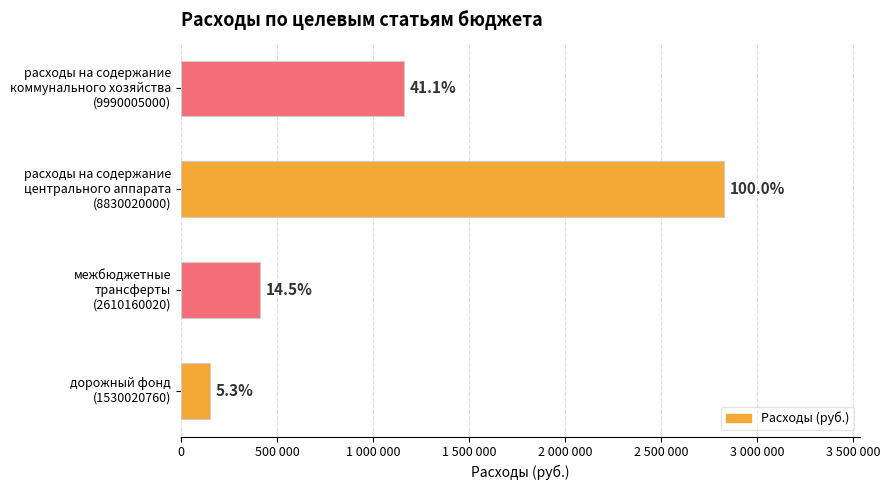

Does the chart contain any negative values?

No